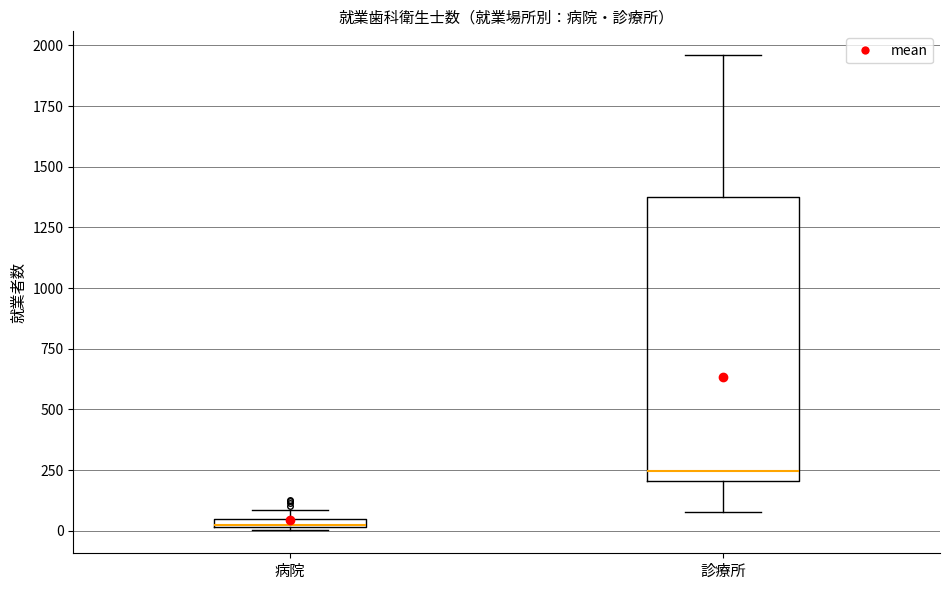

Comparing the boxes themselves (not the whiskers), which one is the tallest?

診療所